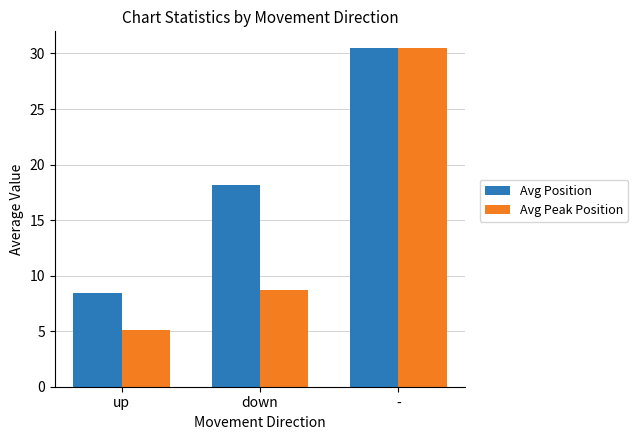

True or false: Avg Position has a value of 29.4 at down.

False